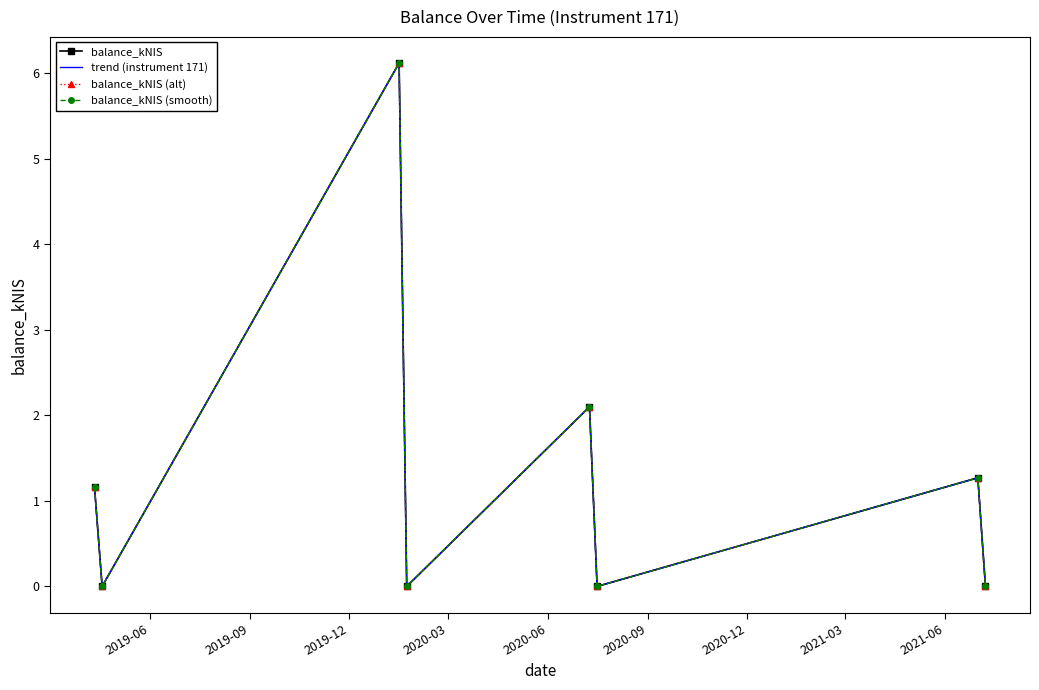

Which series has the largest total across all categories?

balance_kNIS